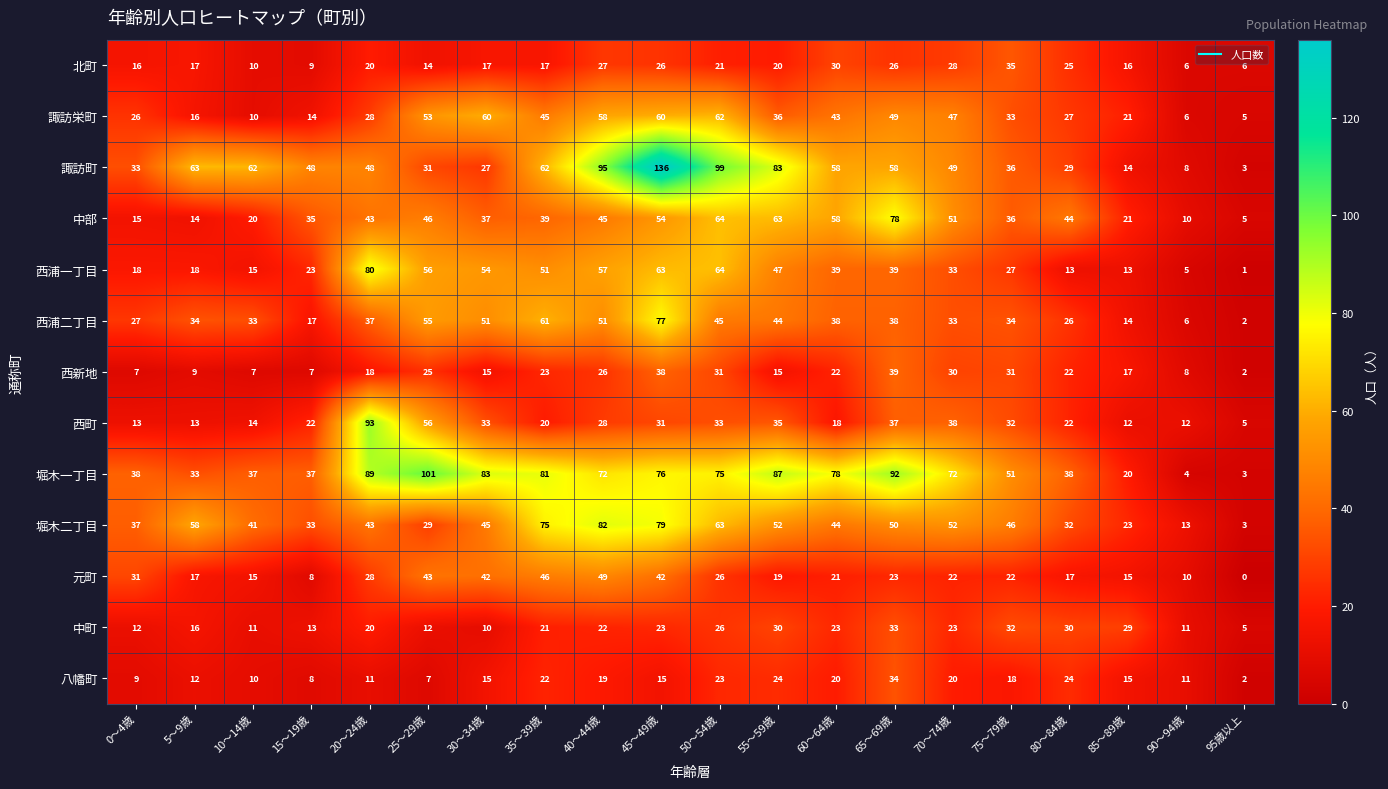

How many values in the 諏訪町 series are below 49?

10